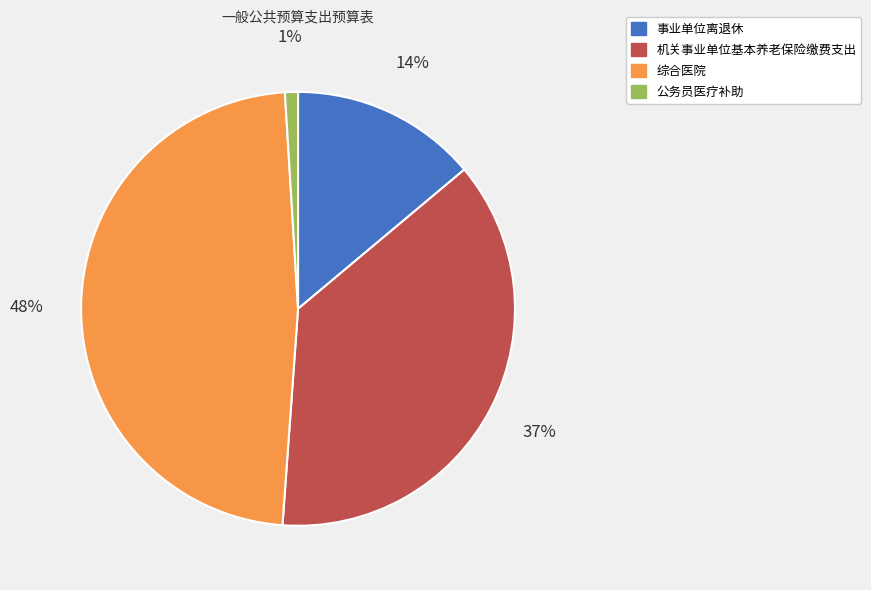

Is there any slice that represents more than half of the pie?

No